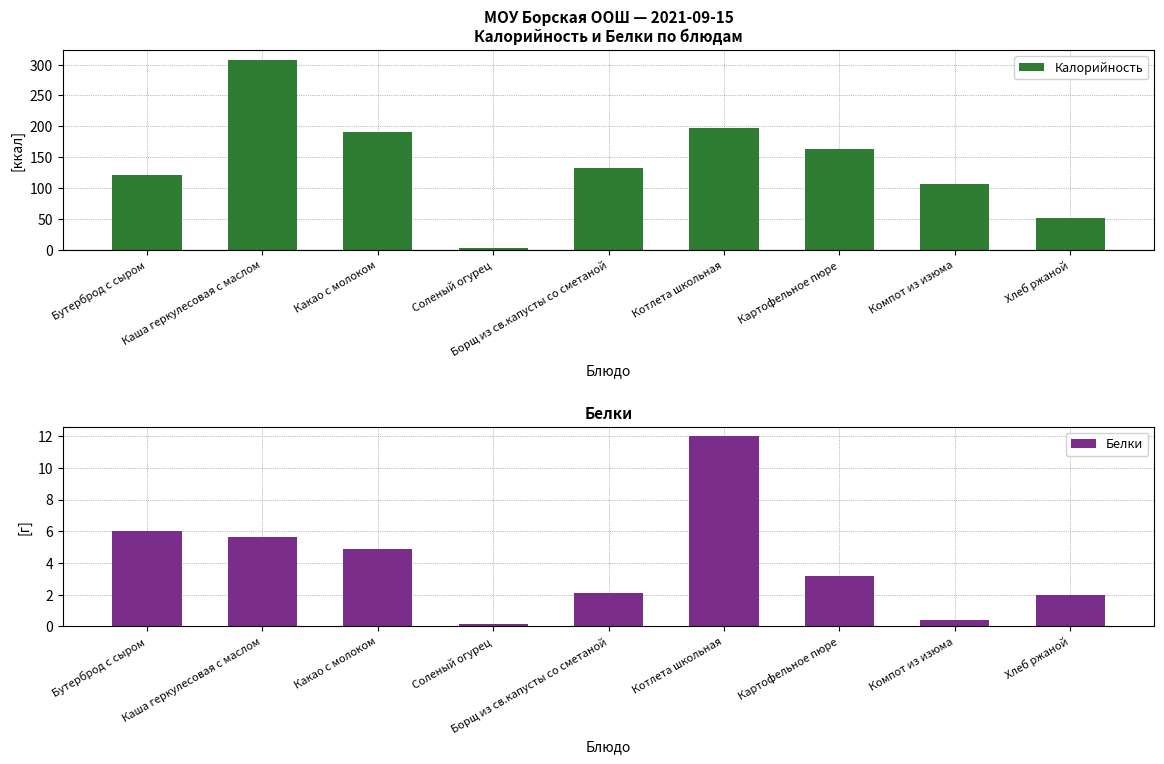

Rank the series by their maximum value, from lowest to highest.

Белки, Калорийность